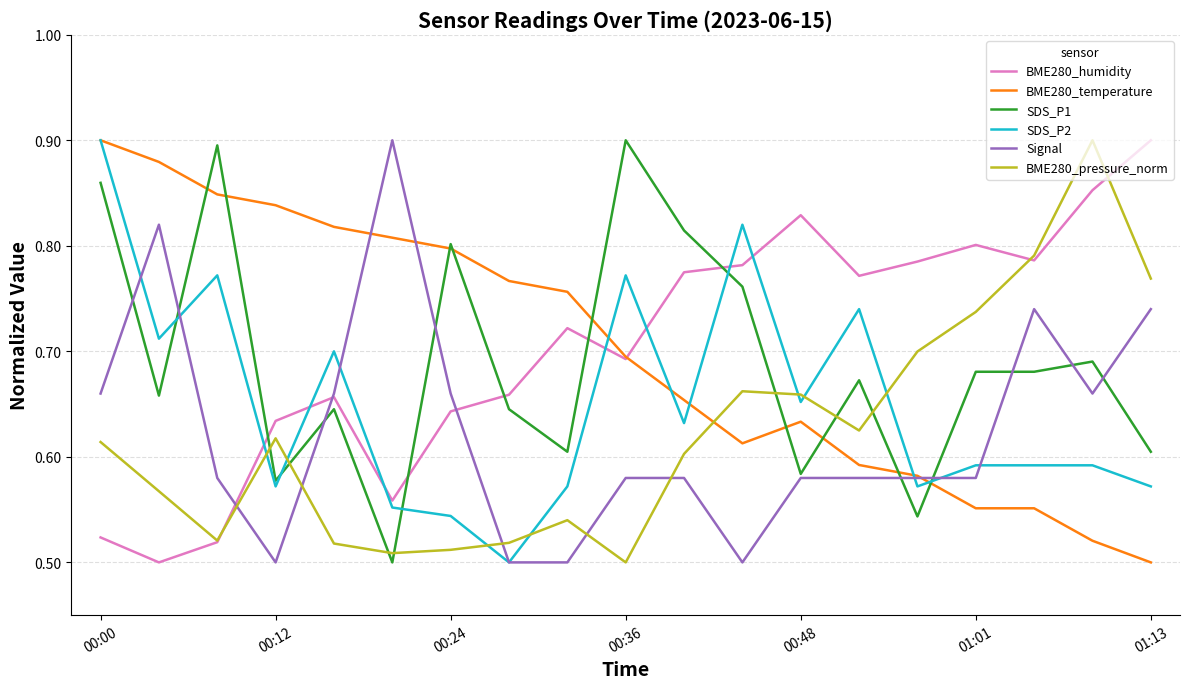

How many intersections are there between BME280_pressure_norm and Signal?

5